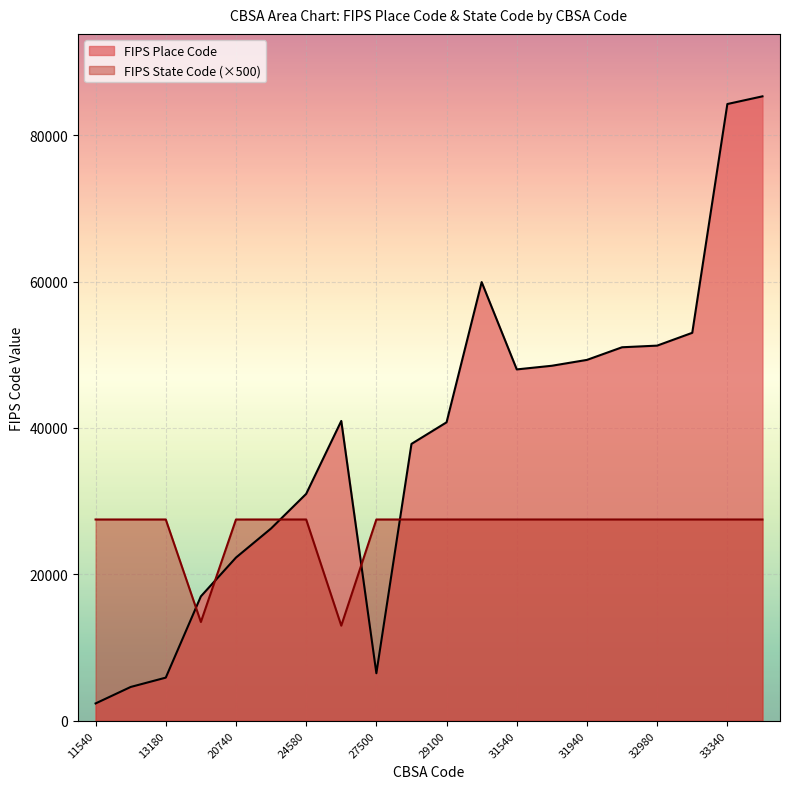

What is the total value across all series at 32980?

78750